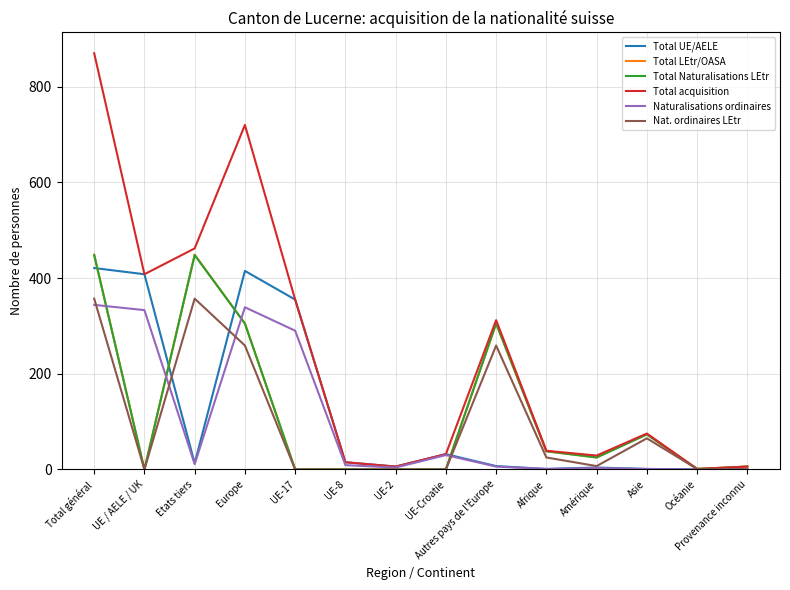

What is the difference between the Total acquisition values at Amérique and Asie?

46